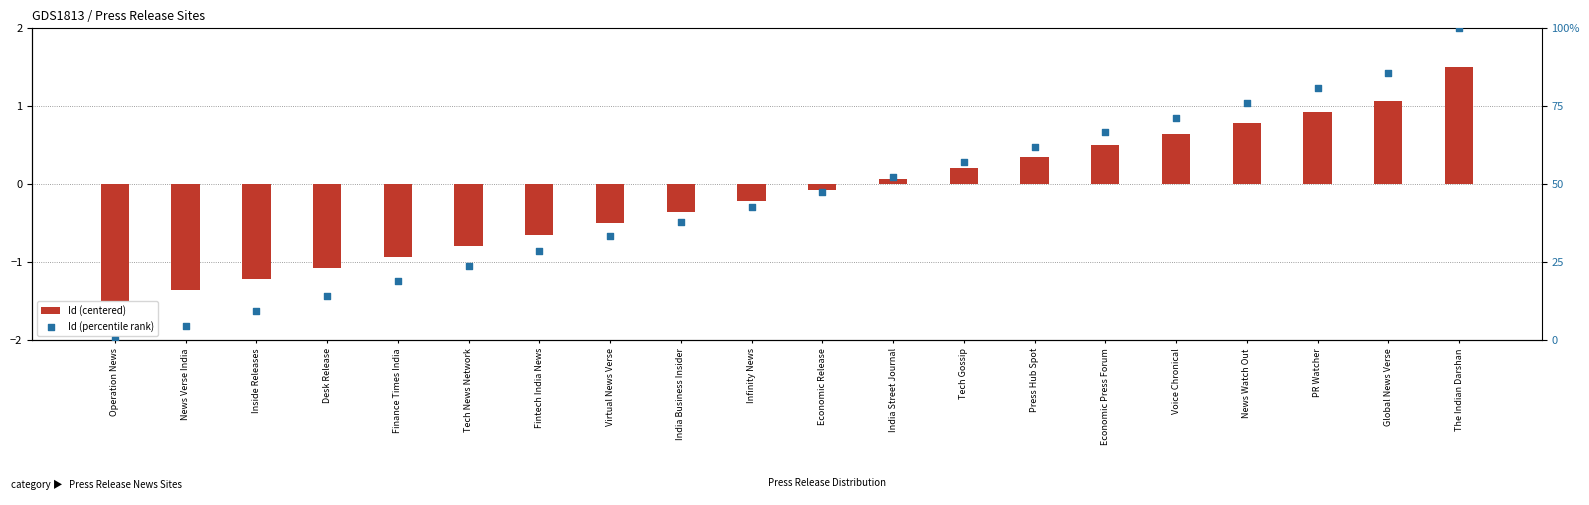

Which series reaches the maximum Y coordinate?

Id (percentile rank)